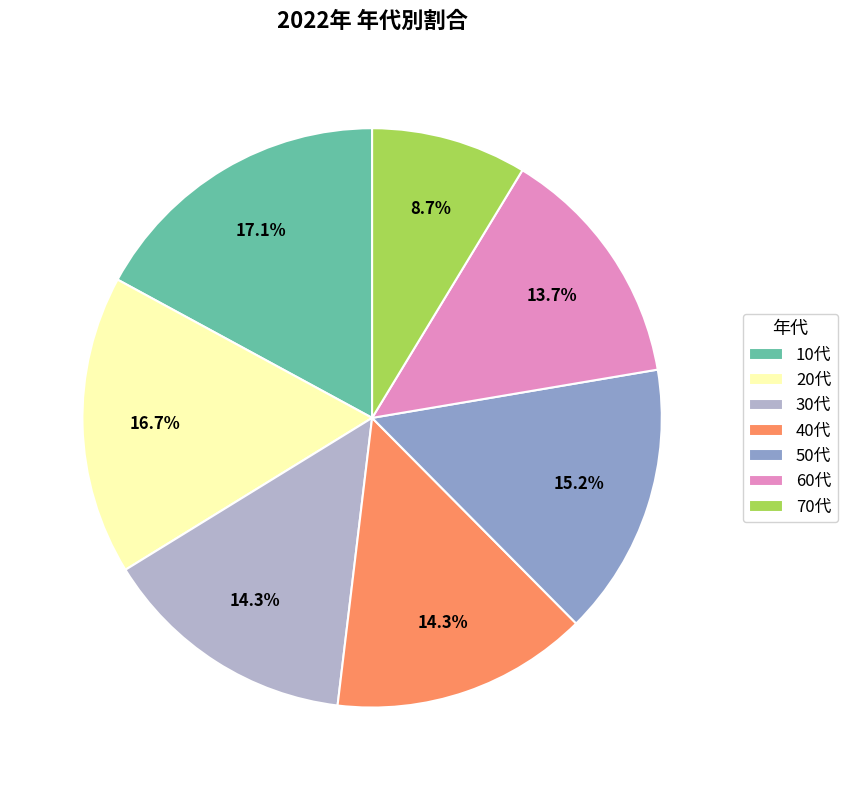

Does any single category account for the majority?

No